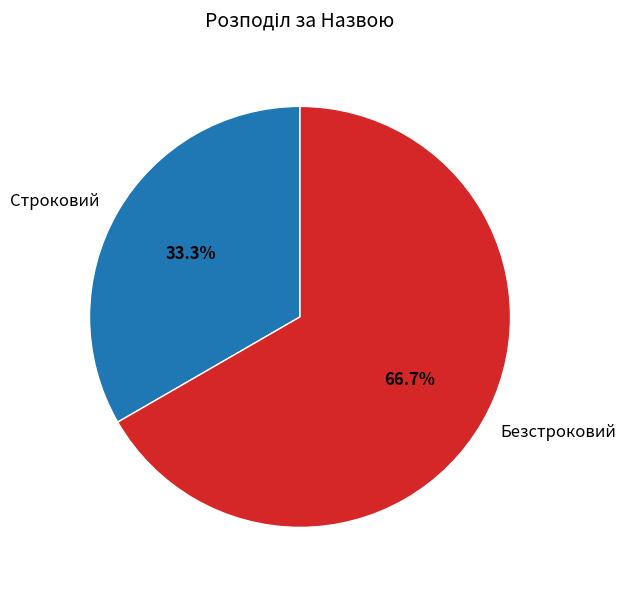

How many segments does this pie chart have?

2